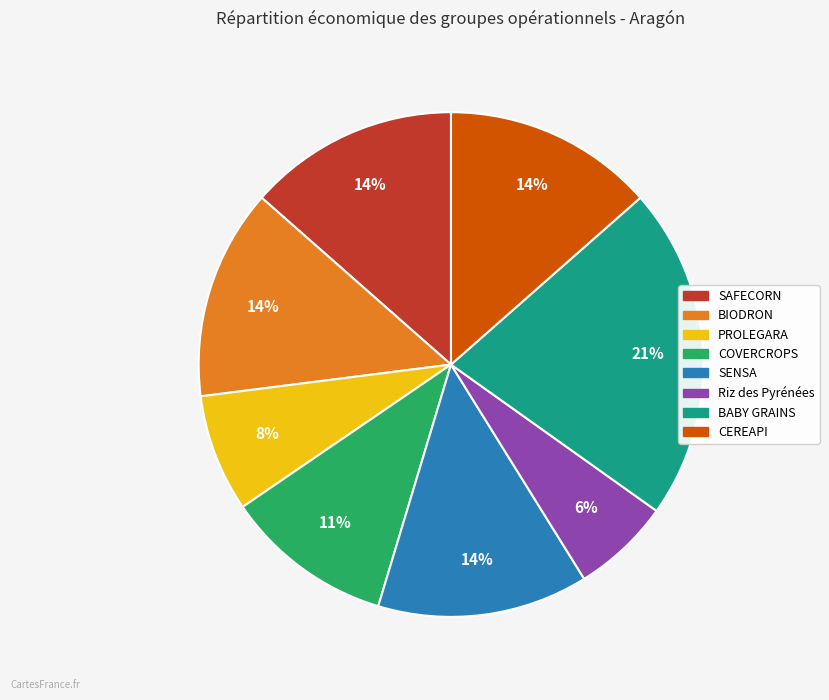

Which has a higher value, COVERCROPS or BABY GRAINS?

BABY GRAINS